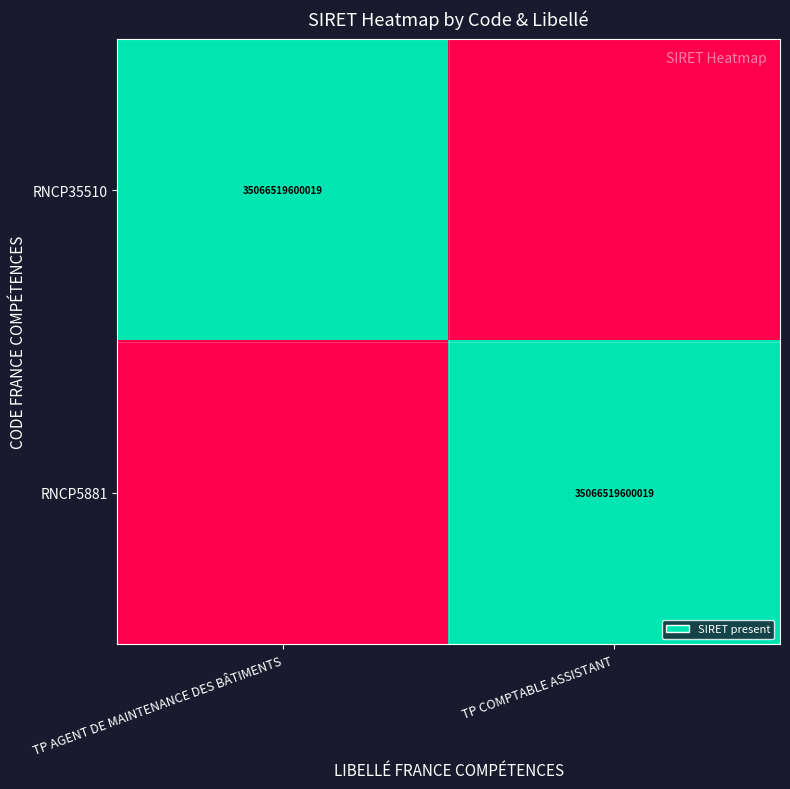

Between TP AGENT DE MAINTENANCE DES BÂTIMENTS and TP COMPTABLE ASSISTANT, which is larger?

TP AGENT DE MAINTENANCE DES BÂTIMENTS